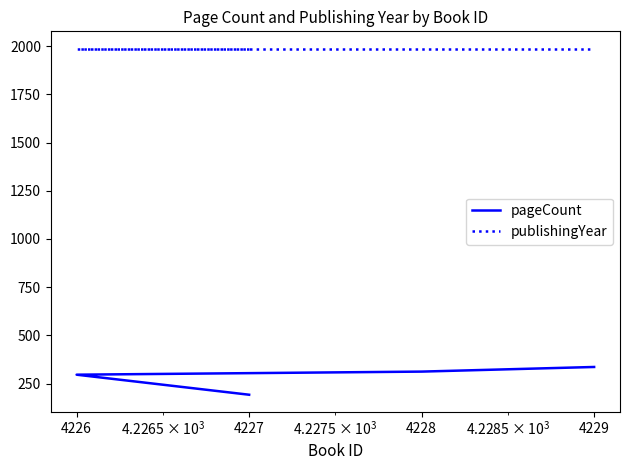

Is the value of pageCount at 4229 greater than the value of publishingYear at 4227?

No